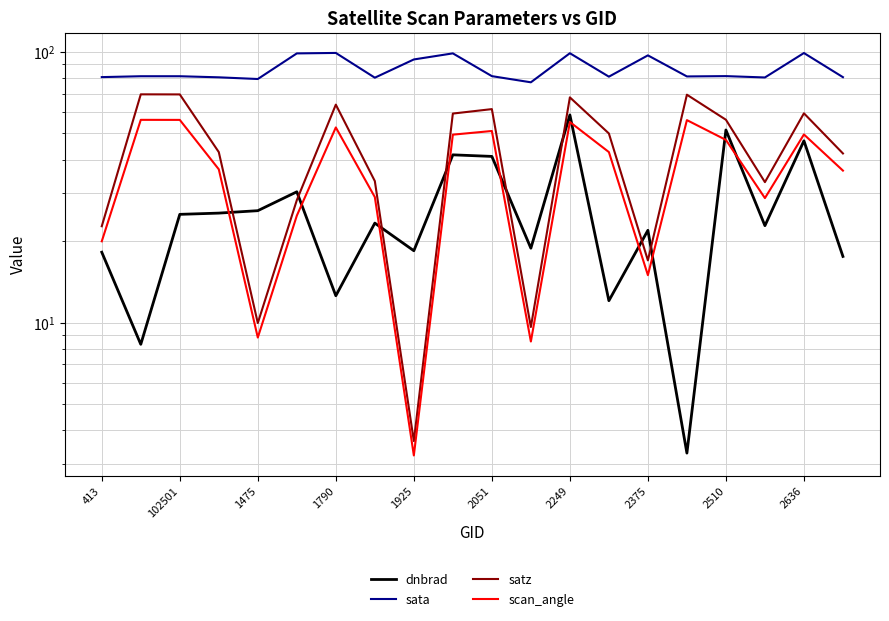

In sata, how many points are lower than both neighbors (excluding endpoints)?

6